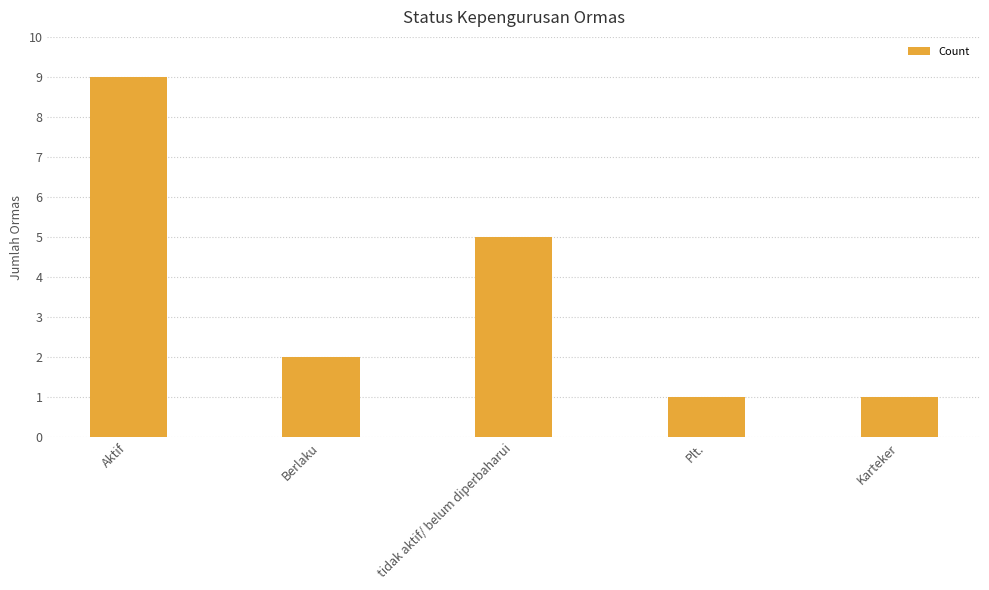

What is the difference between the values at Berlaku and Plt.?

1